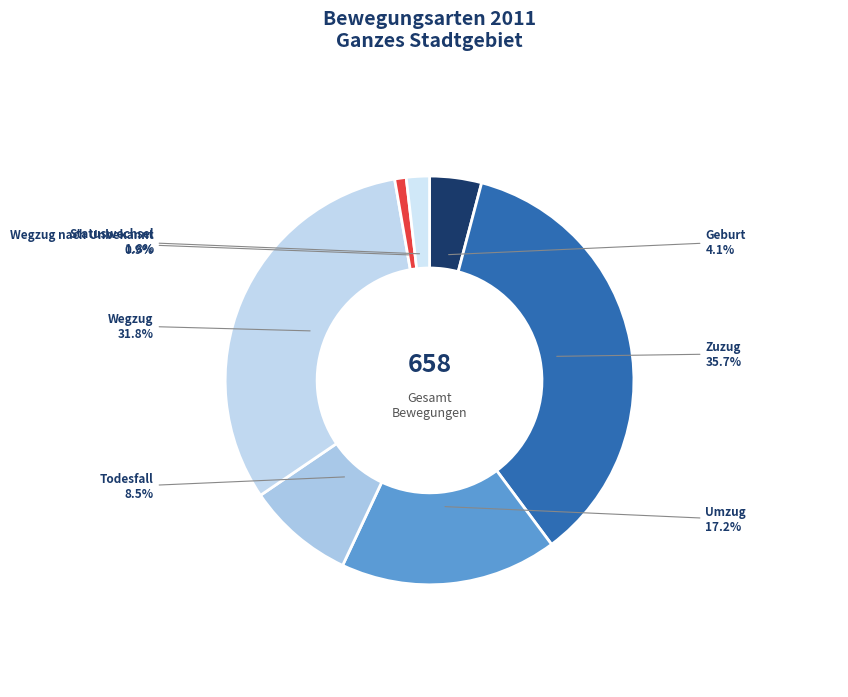

Rank the categories by value from lowest to highest.

Wegzug nach Unbekannt, Statuswechsel, Geburt, Todesfall, Umzug, Wegzug, Zuzug